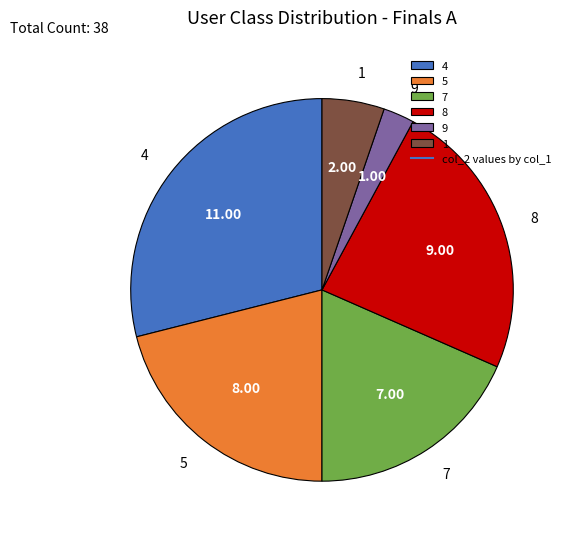

Does 5 represent more than half of the total?

No